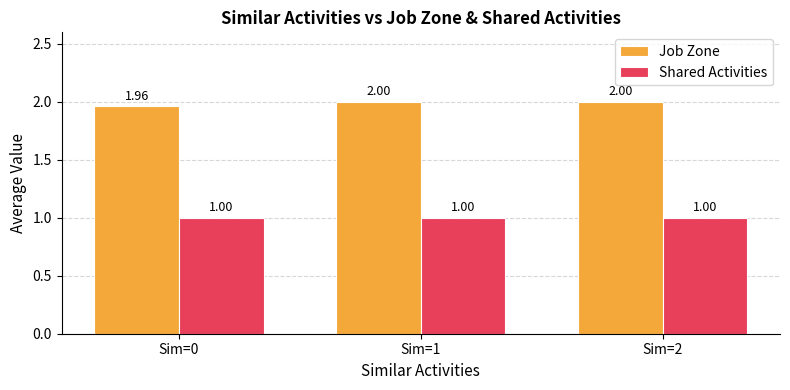

What is the value of the Shared Activities bar at the 3rd from the left?

1.0